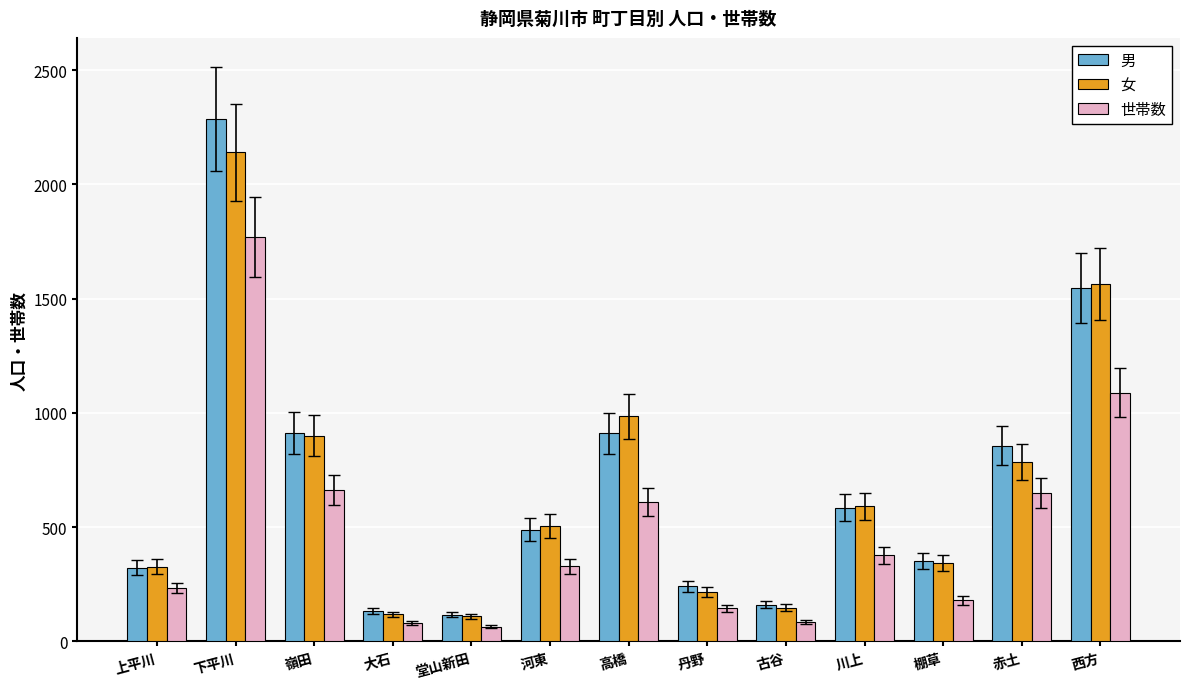

Where is 世帯数 nearest to the value 917?

西方